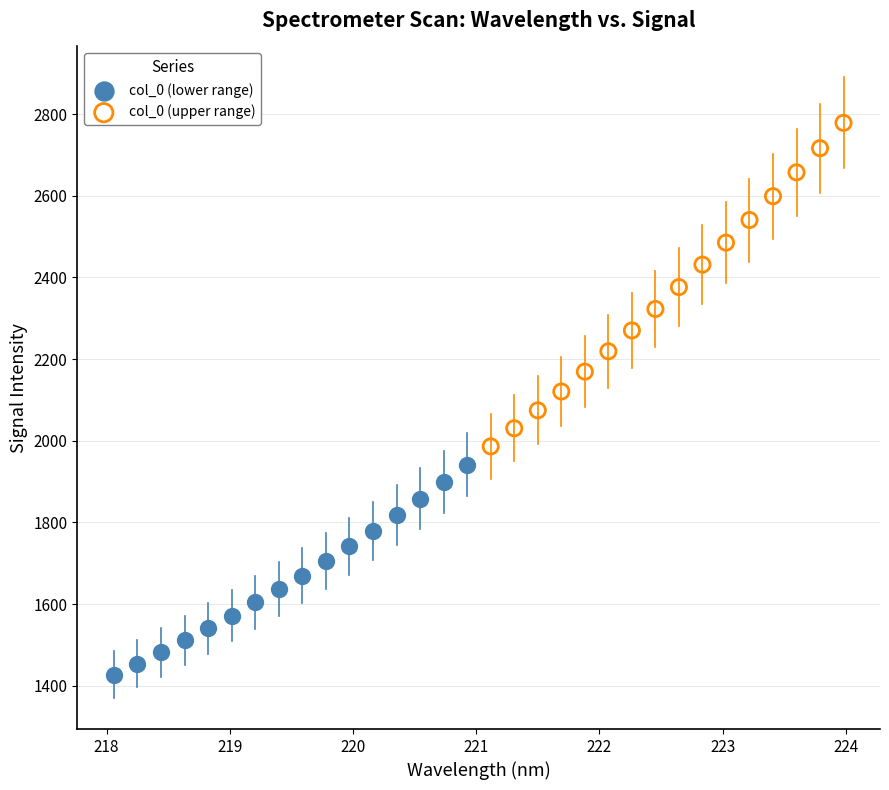

Which series reaches the maximum Y coordinate?

col_0 (upper range)